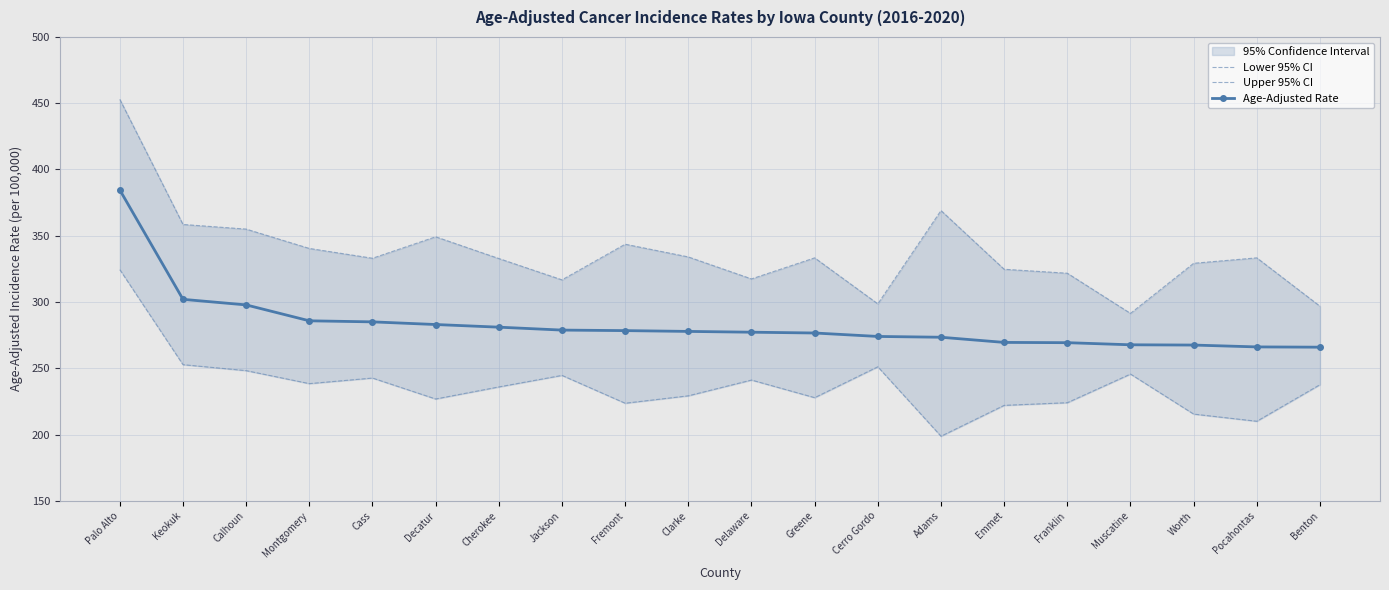

What is the value of the Age-Adjusted Rate point at the 9th from the left?

278.4